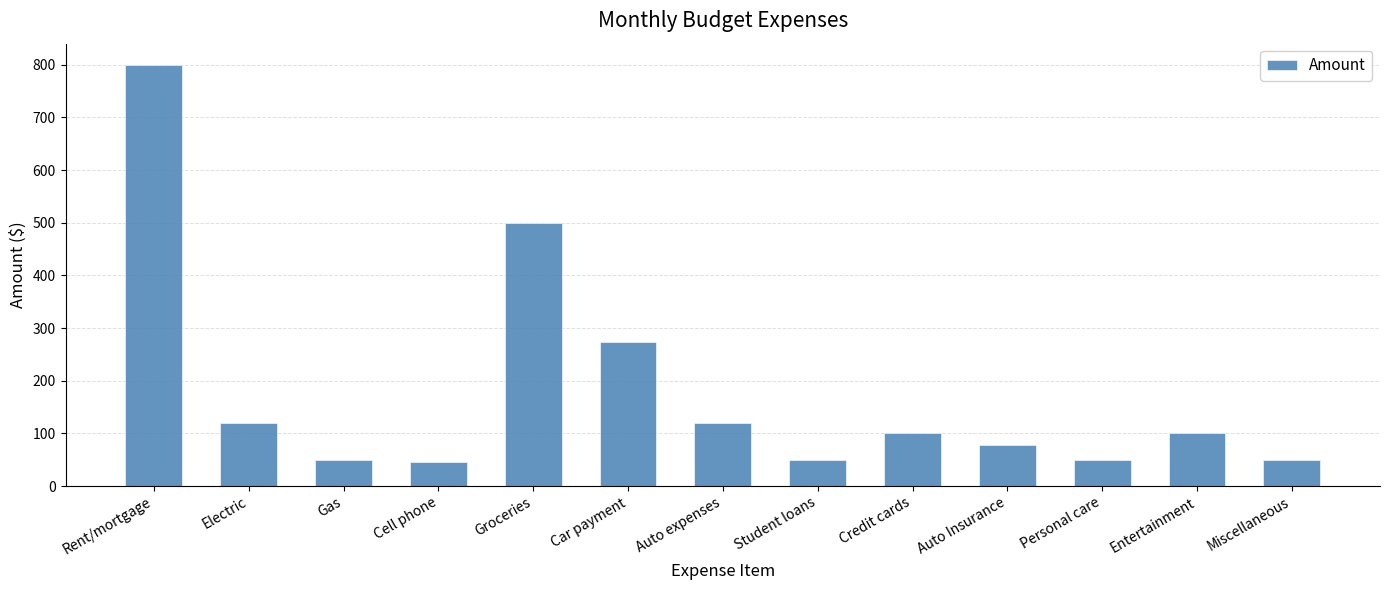

How many series are shown in this chart?

1